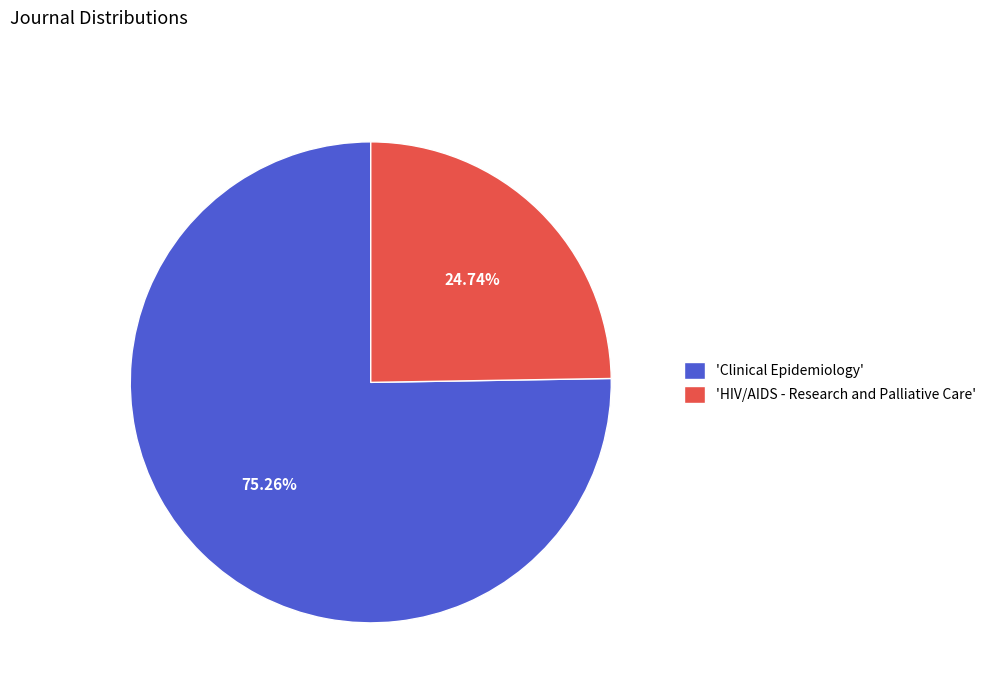

Approximately how many times larger is the value at 'HIV/AIDS - Research and Palliative Care' compared to 'Clinical Epidemiology'?

0.3